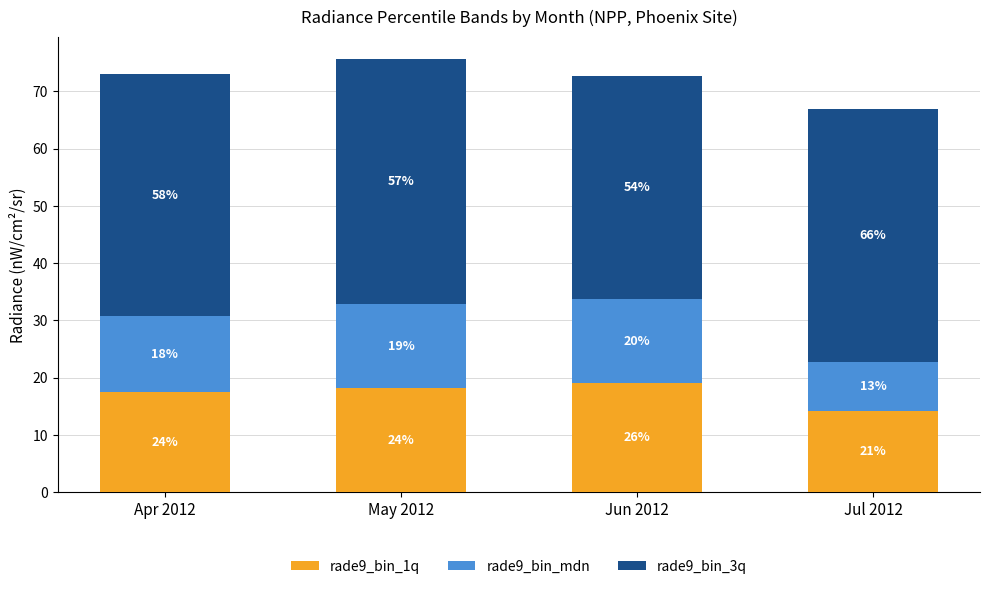

Does the chart contain any negative values?

No